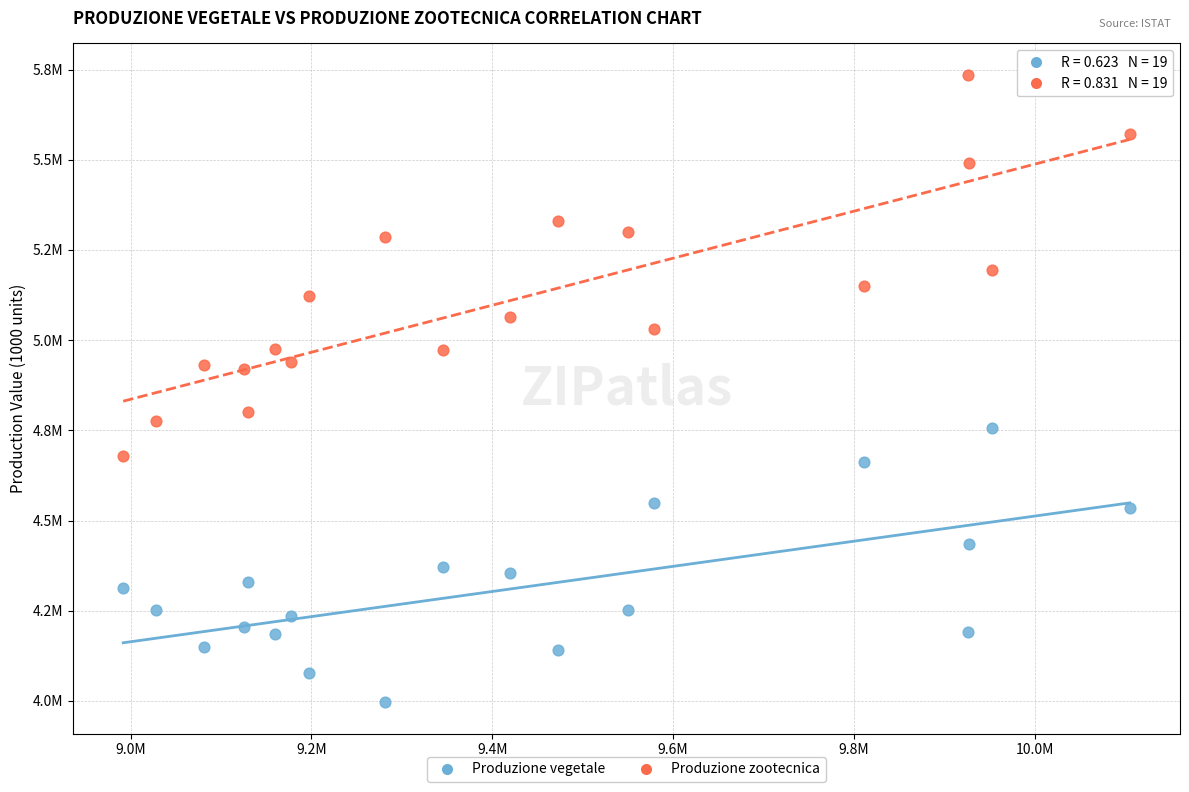

What are all the series names shown in the legend?

Produzione vegetale, Produzione zootecnica